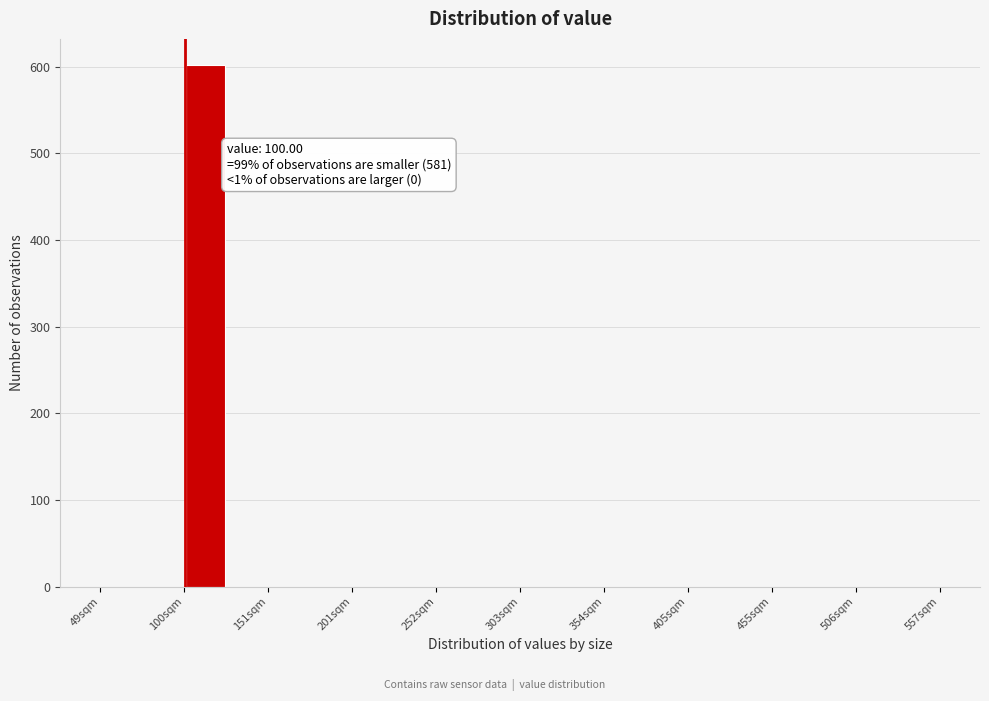

Around what value on the x-axis is the tallest bar? Give the approximate position of its centre, as read against the axis.

110